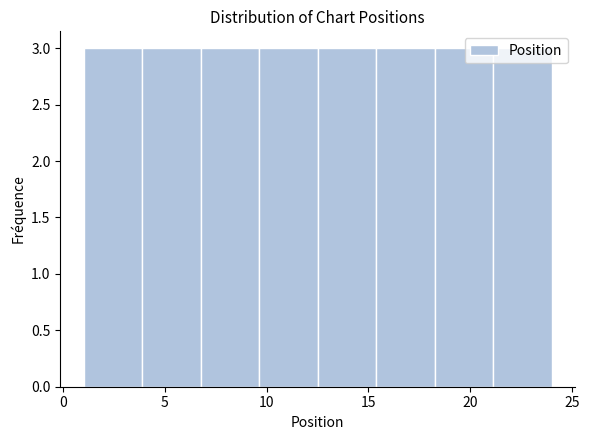

Reading left to right, transcribe this chart: for each bar, give the range it covers on the x-axis and its height. Neither the bar edges nor the heights are printed on the chart, so give them approximately, as read against the axes.

1.0 to 4.0: 3
4.0 to 7.0: 3
7.0 to 9.5: 3
9.5 to 12.5: 3
12.5 to 15.5: 3
15.5 to 18.5: 3
18.5 to 21.0: 3
21.0 to 24.0: 3